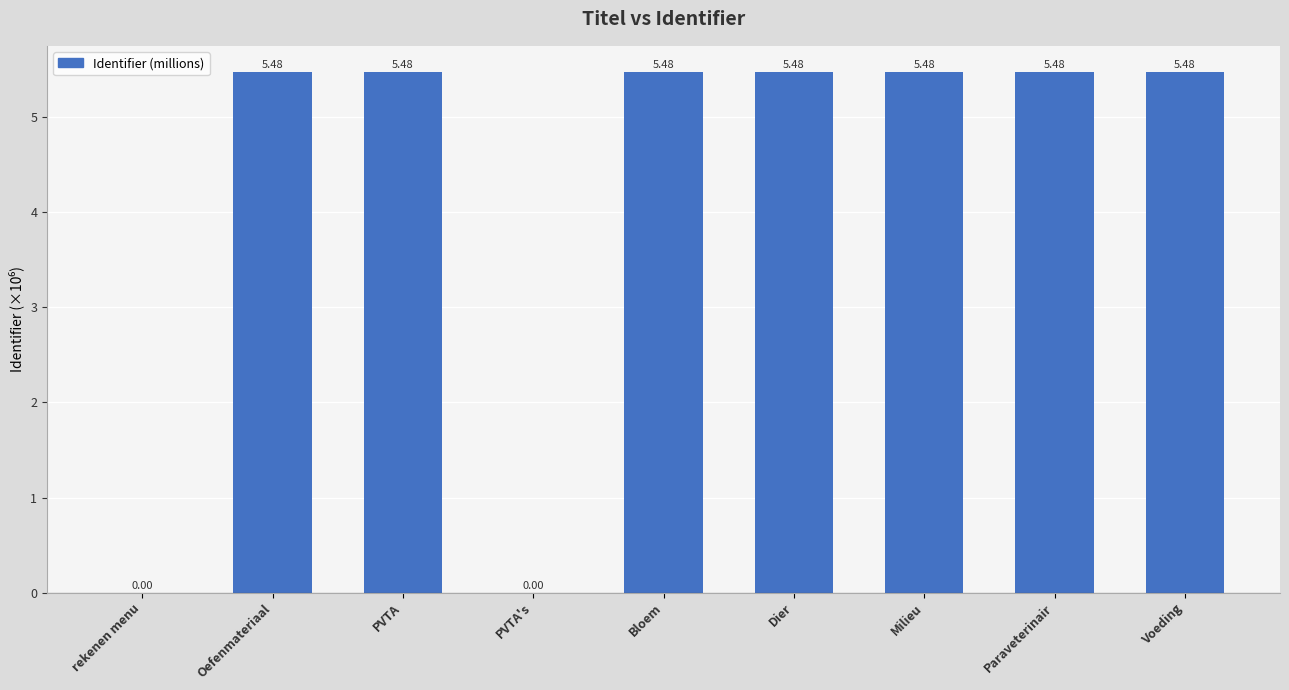

Read the value at PVTA.

5.5